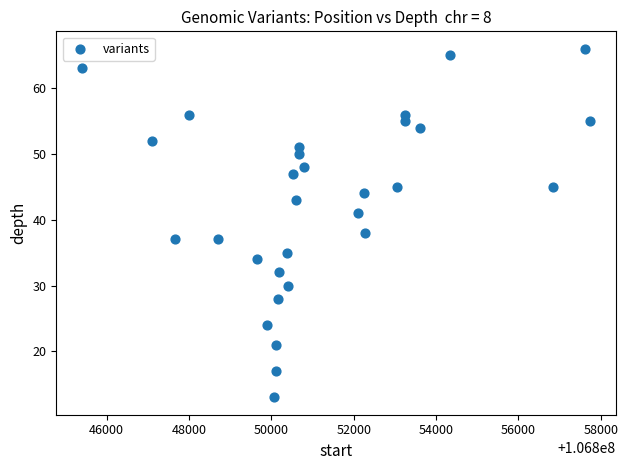

What is the range of X values (max minus min)?

12353